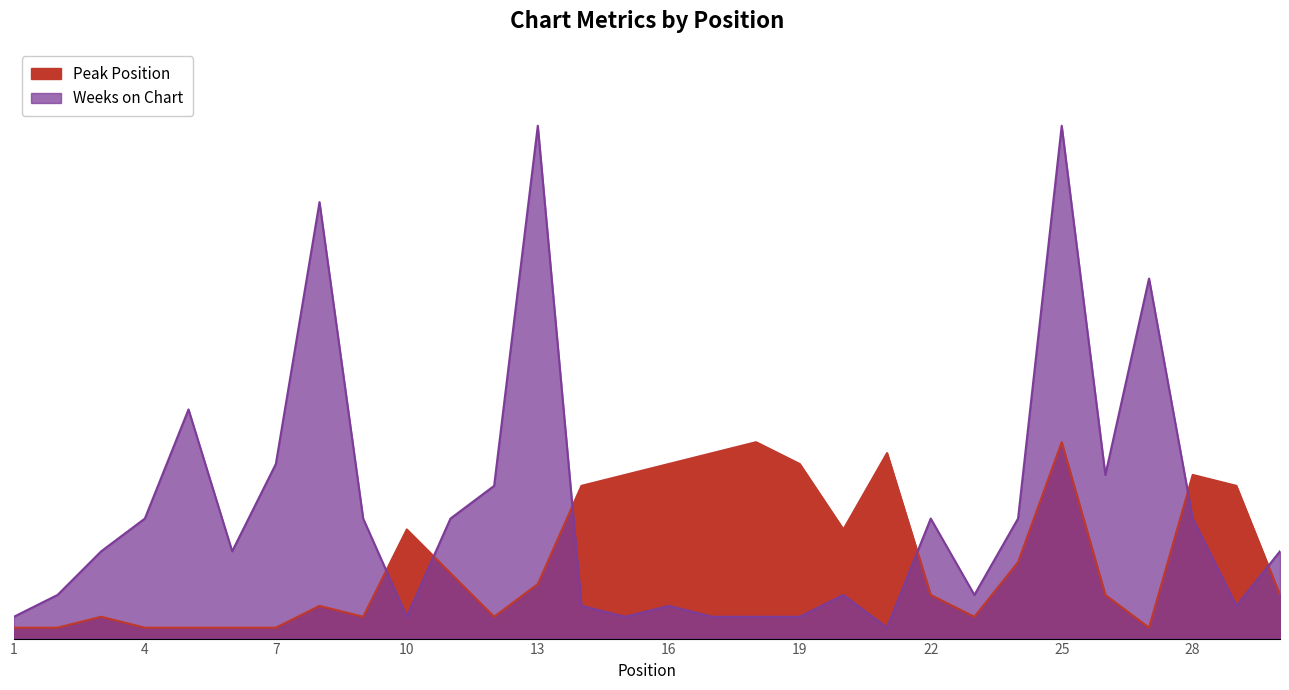

The Weeks on Chart series shows 40 at 8. True or false?

True